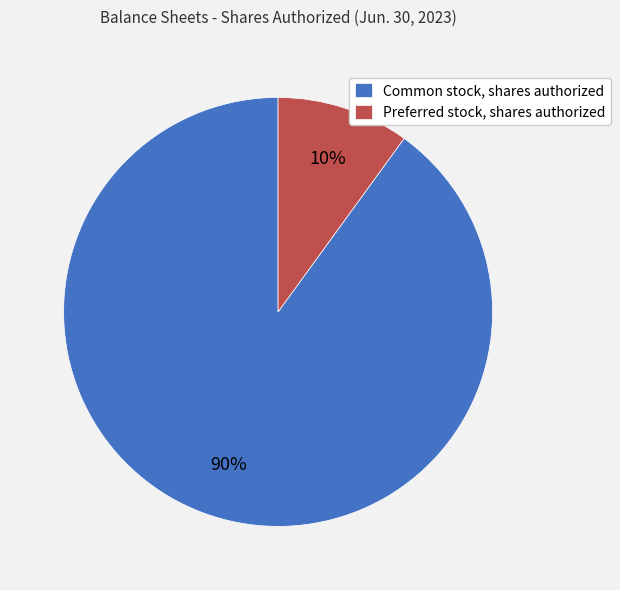

Is it true that Preferred stock, shares authorized is 10% of the pie?

True